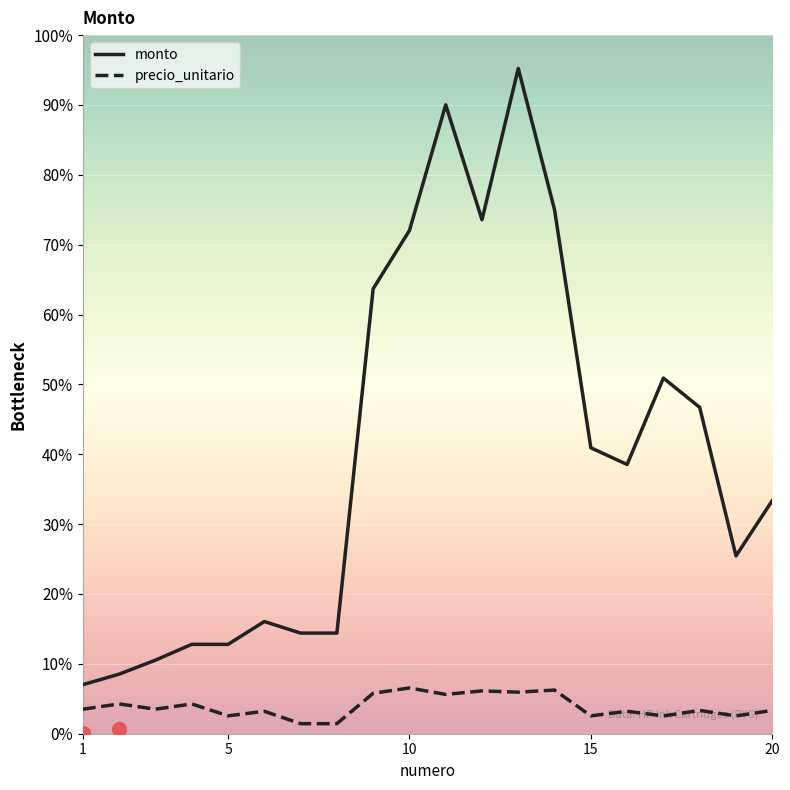

Where is the first local maximum for precio_unitario?

2